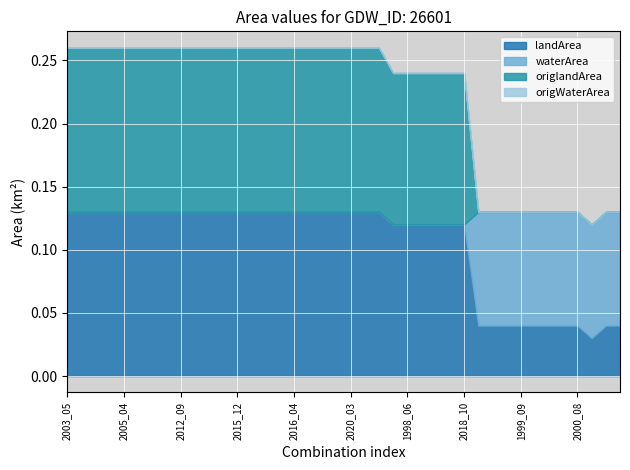

What are all the series names shown in the legend?

landArea, waterArea, origlandArea, origWaterArea